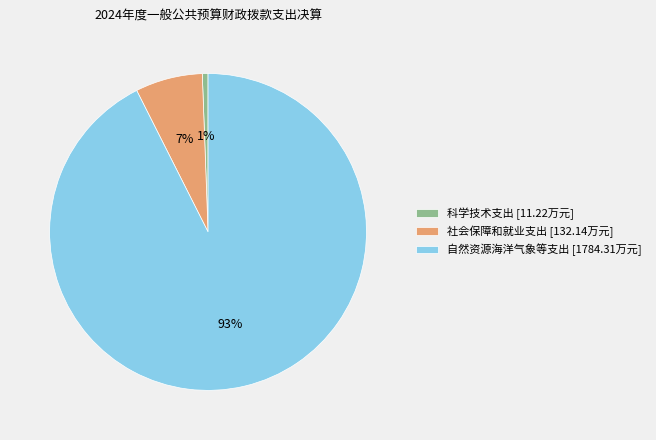

What is the largest slice in the pie chart?

自然资源海洋气象等支出